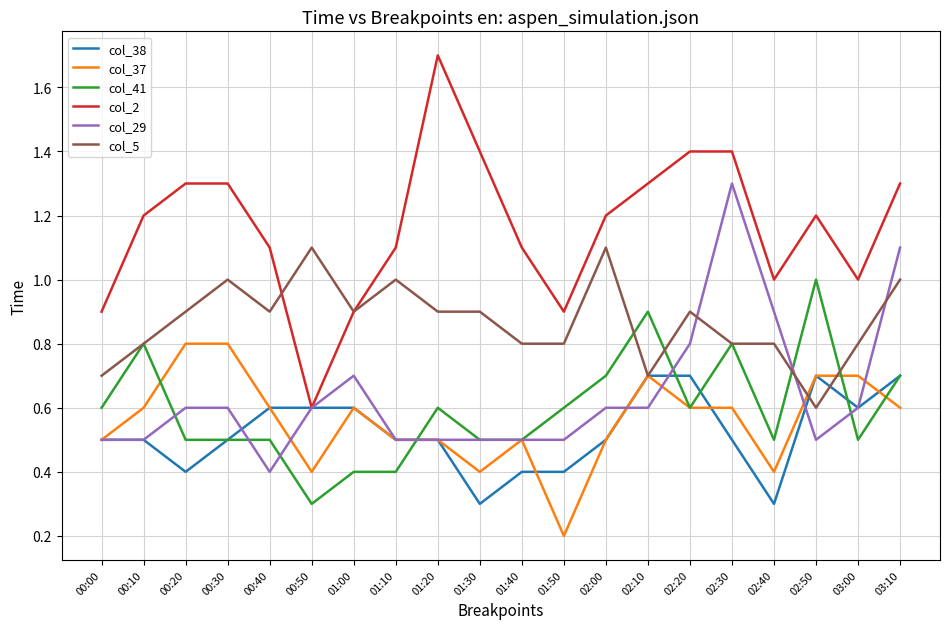

Which series has the largest total across all categories?

col_2